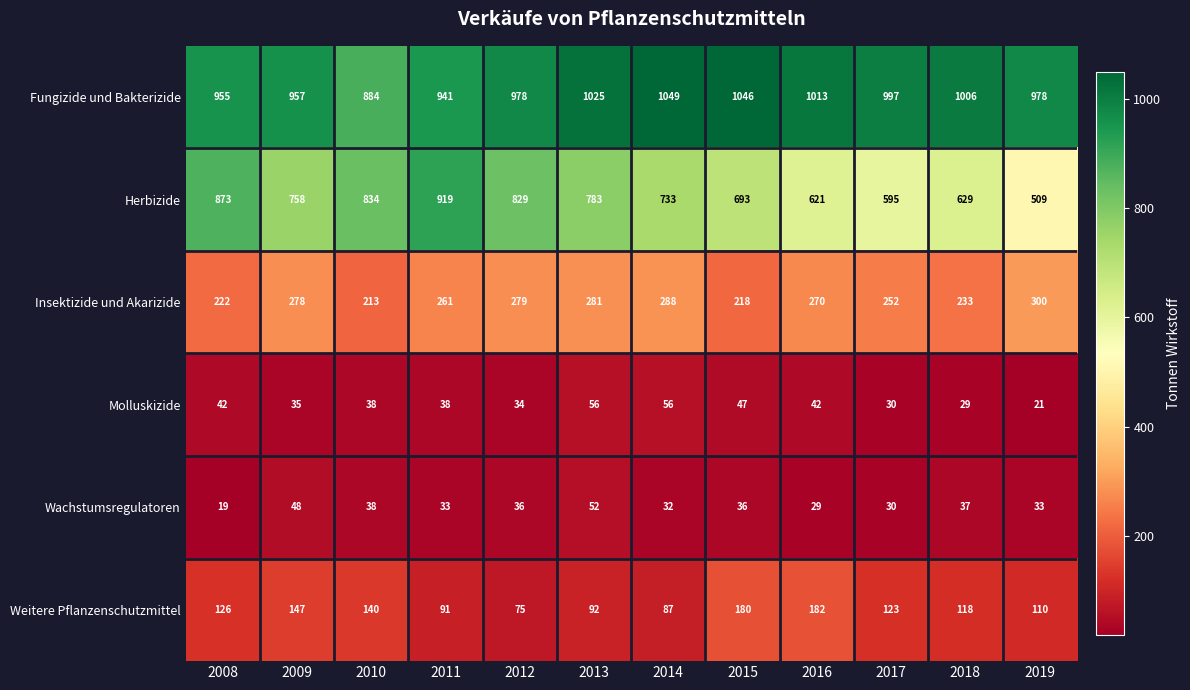

At which label is Insektizide und Akarizide closest to 256?

2017